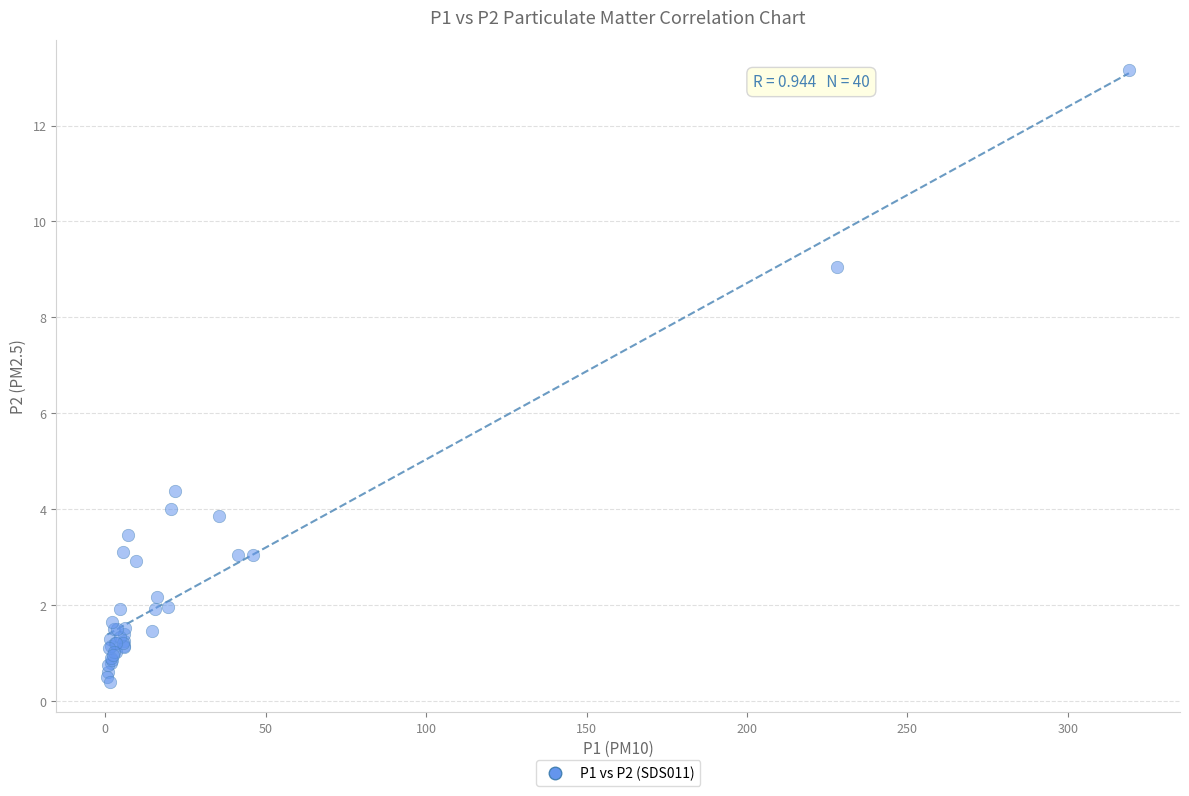

What Y value in the scatter plot is closest to 6?

4.4